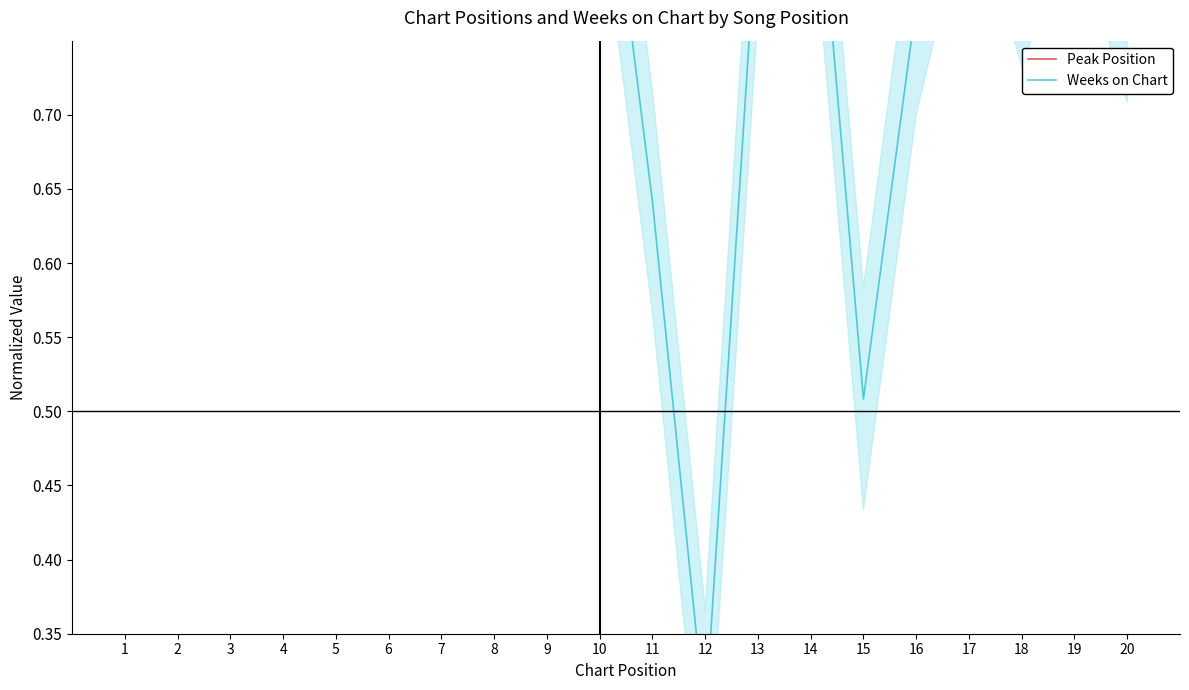

What is the difference between the maximum and minimum values in the Weeks on Chart series?

0.6